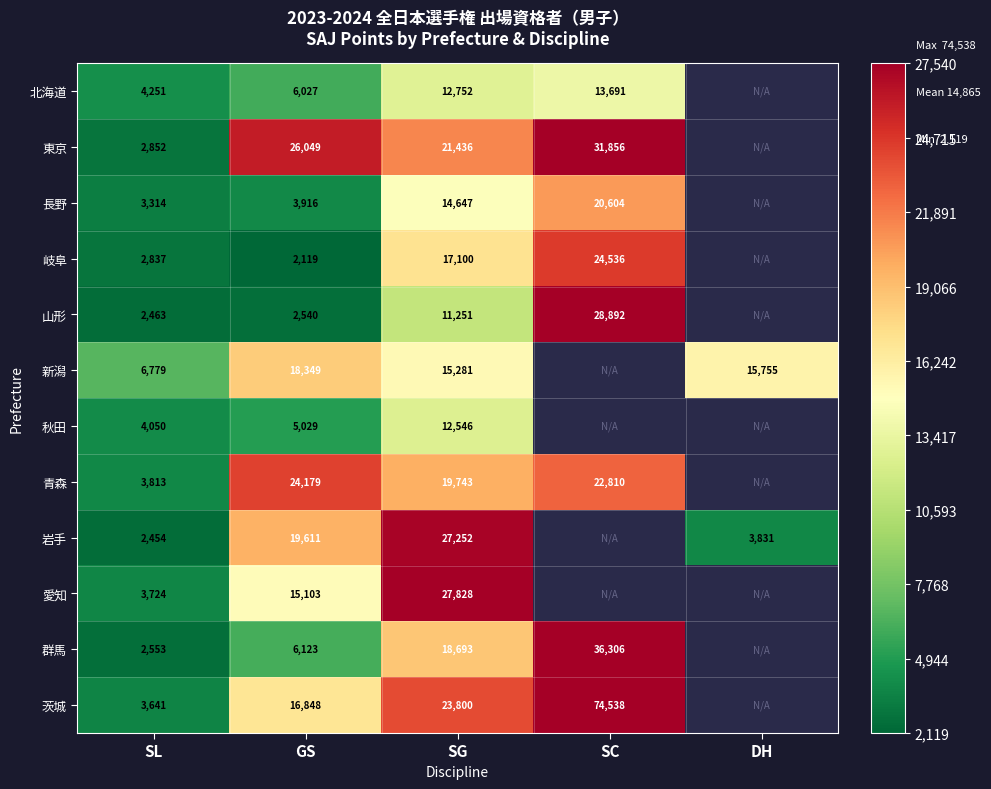

At how many categories does at least one series exceed 56511?

1